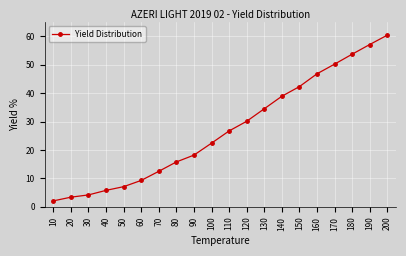

What is the maximum value shown in the chart?

60.4